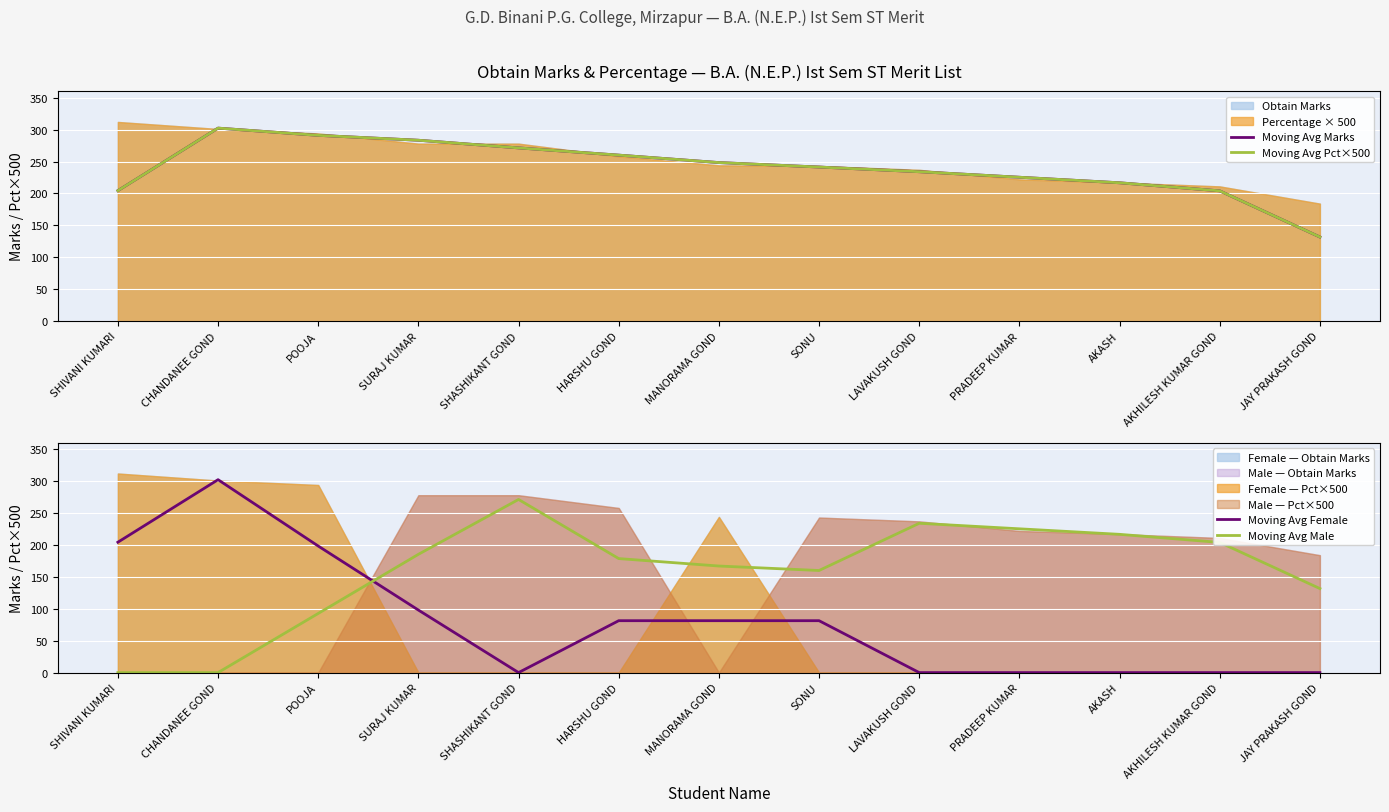

What is the label of the 4th point from the left?

SURAJ KUMAR